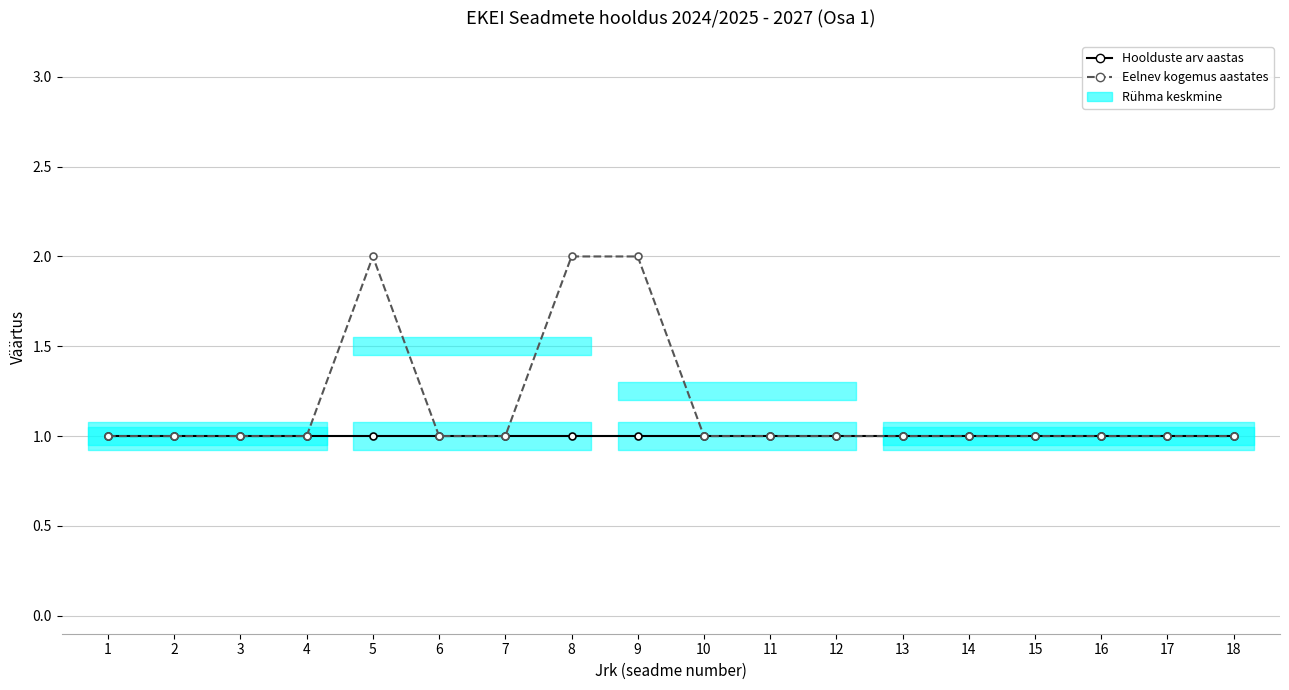

How many lines are shown in the chart?

2